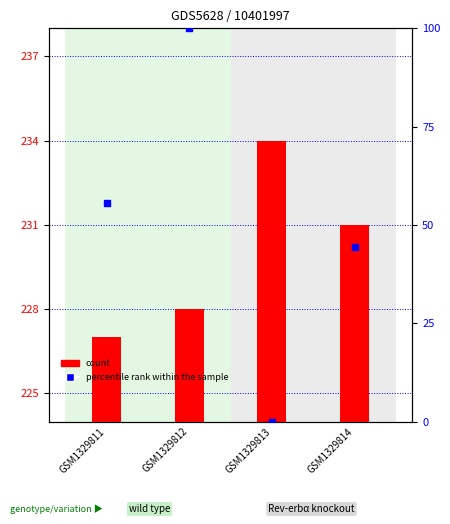

Which series reaches the minimum Y coordinate?

percentile rank within the sample